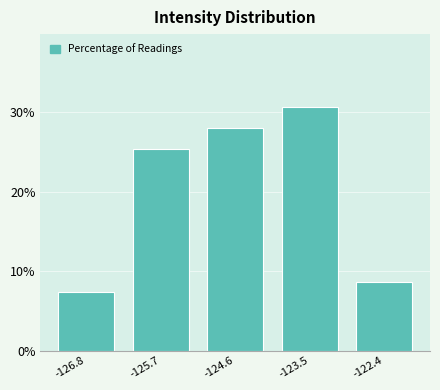

Reading right to left, list all the values displayed in this chart.

8.7	30.7	28.0	25.3	7.3